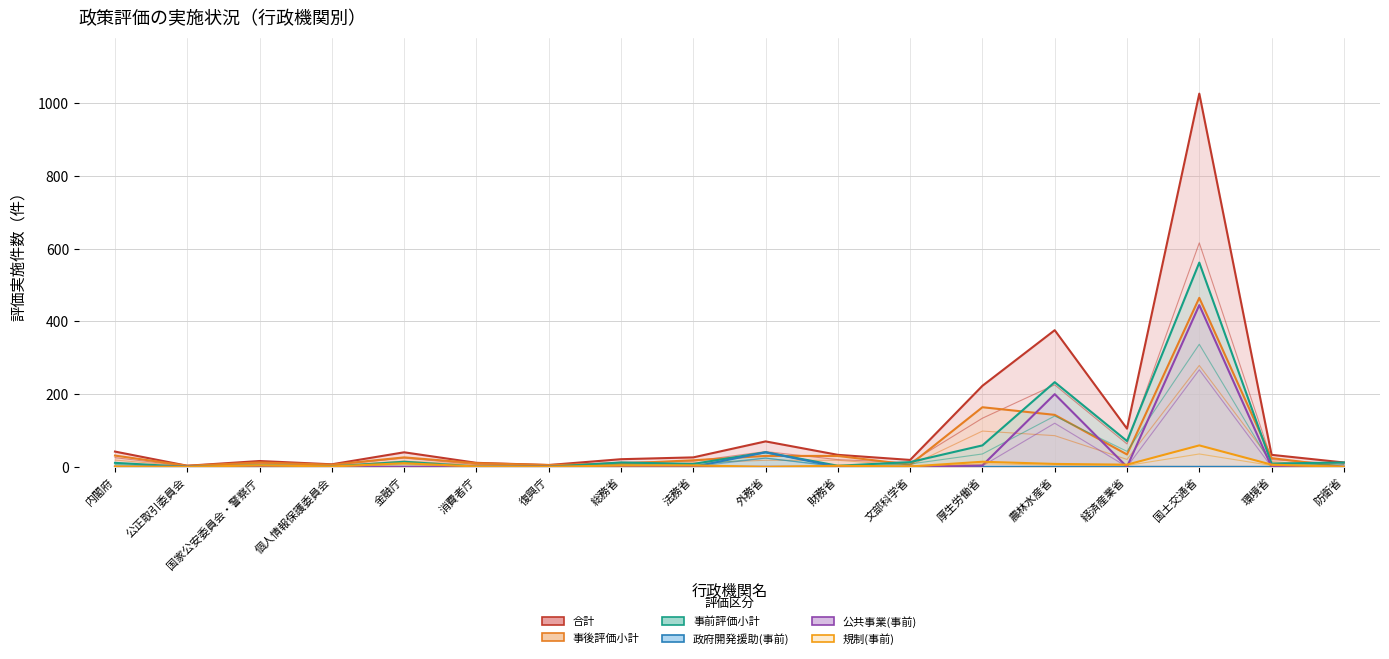

True or false: 事前評価小計 has a value of 52.9 at 外務省.

False